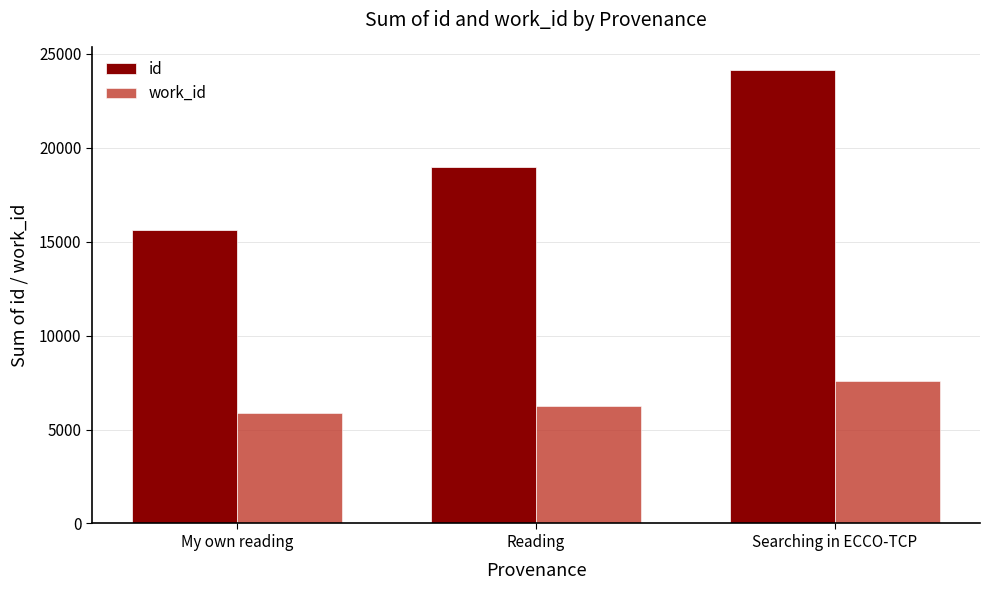

Reading left to right, what are all the values shown in this chart?

id: My own reading=15611	Reading=18959	Searching in ECCO-TCP=24165
work_id: My own reading=5871	Reading=6279	Searching in ECCO-TCP=7587